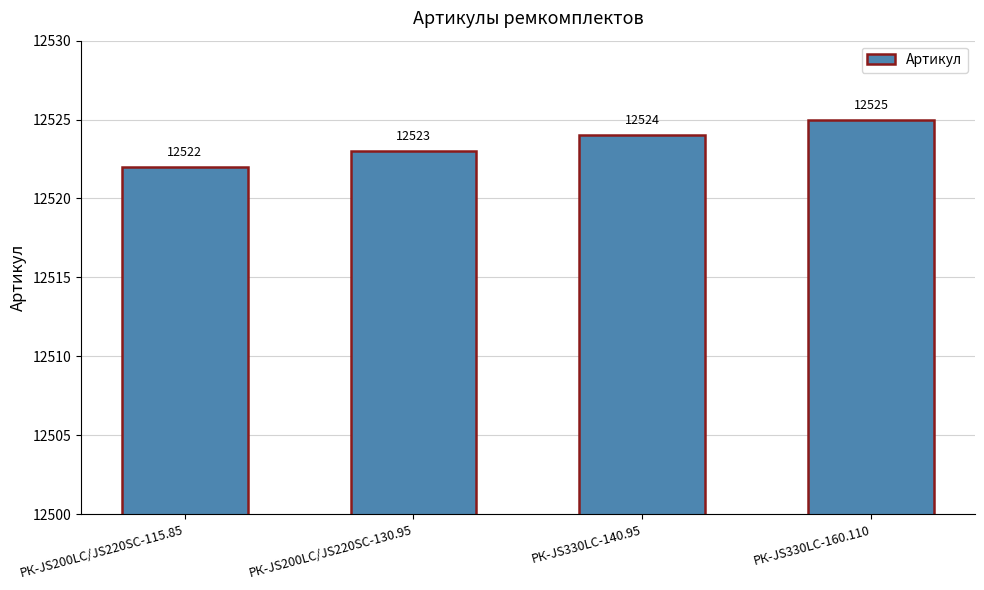

Which category has the lowest value across all series?

РК-JS200LC/JS220SC-115.85